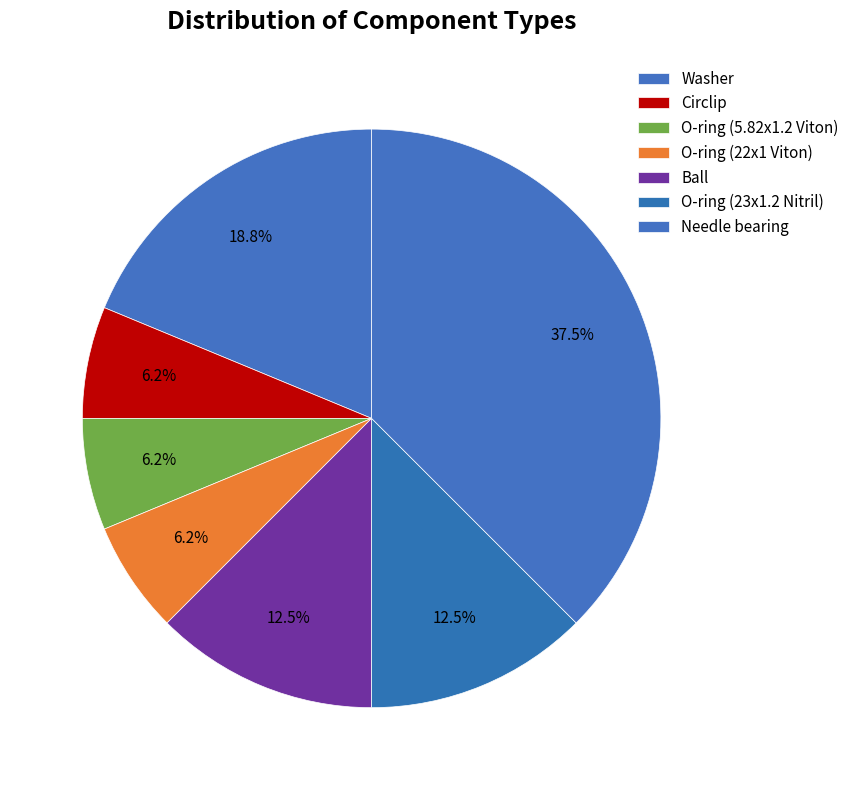

True or false: Needle bearing accounts for 45% of the total.

False